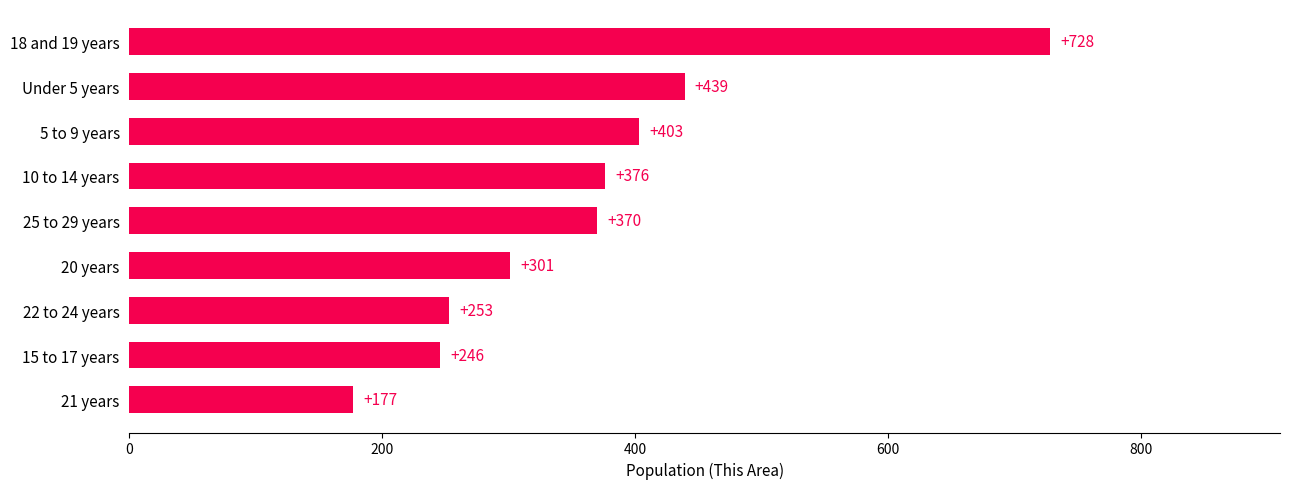

Is it true that the value at 20 years is 89?

False